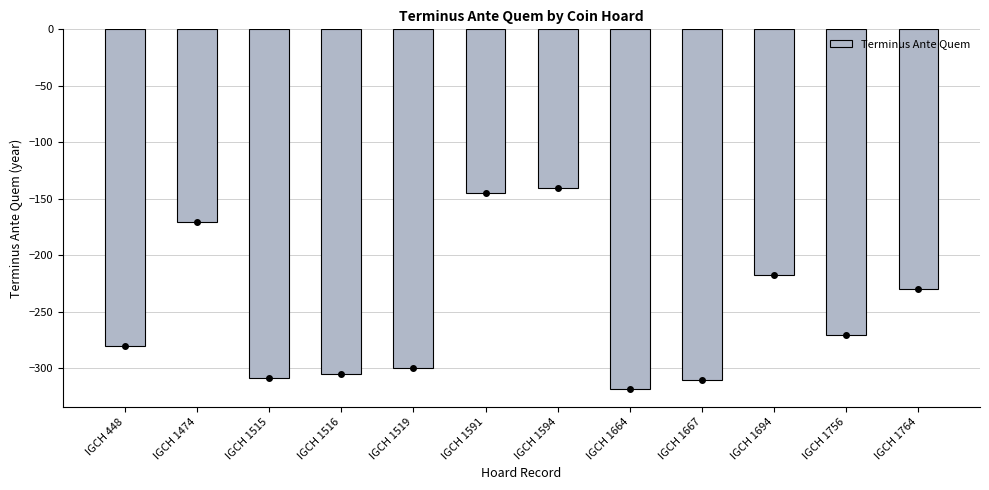

Reading right to left, what are all the values shown in this chart?

IGCH 1764=-230	IGCH 1756=-270	IGCH 1694=-217	IGCH 1667=-310	IGCH 1664=-318	IGCH 1594=-140	IGCH 1591=-145	IGCH 1519=-300	IGCH 1516=-305	IGCH 1515=-308	IGCH 1474=-170	IGCH 448=-280